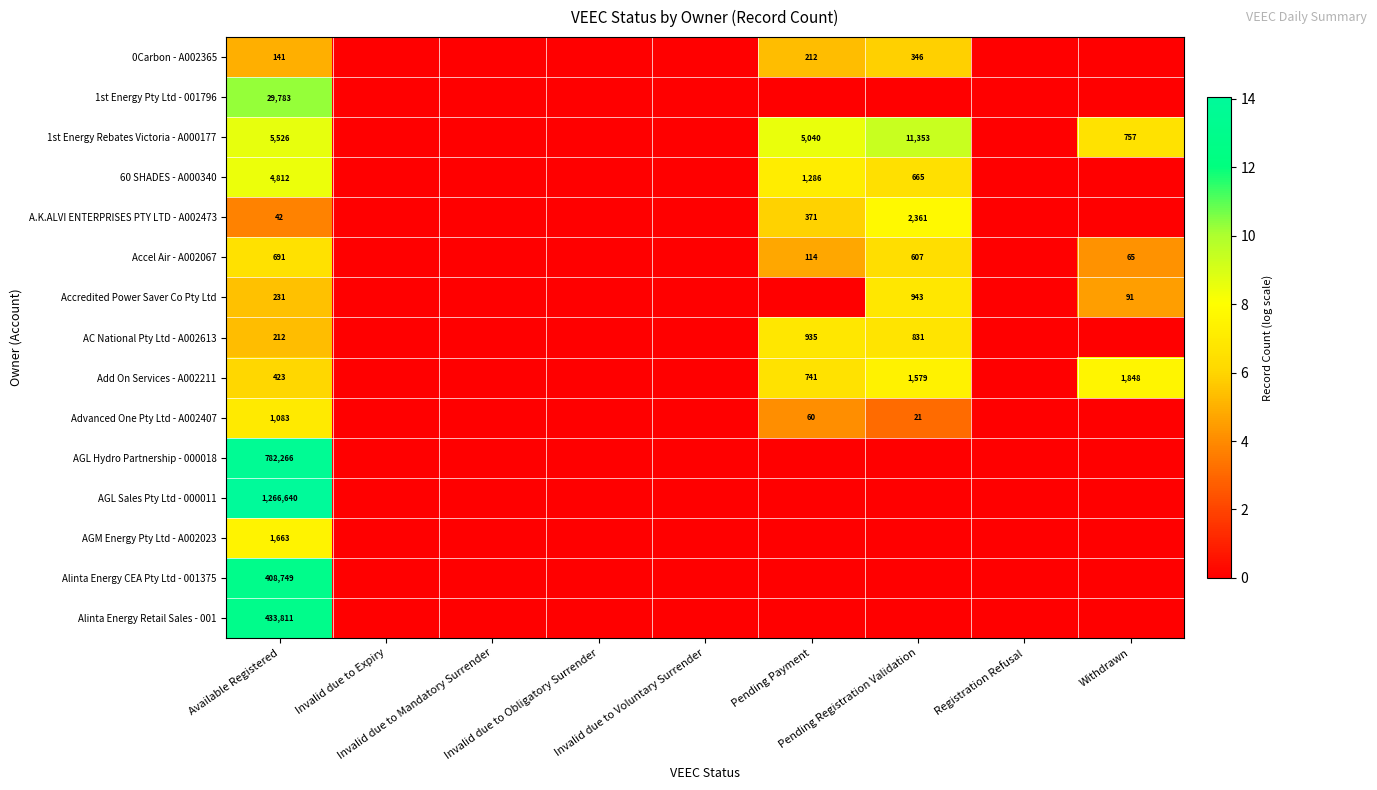

Count the number of data series in this chart.

15